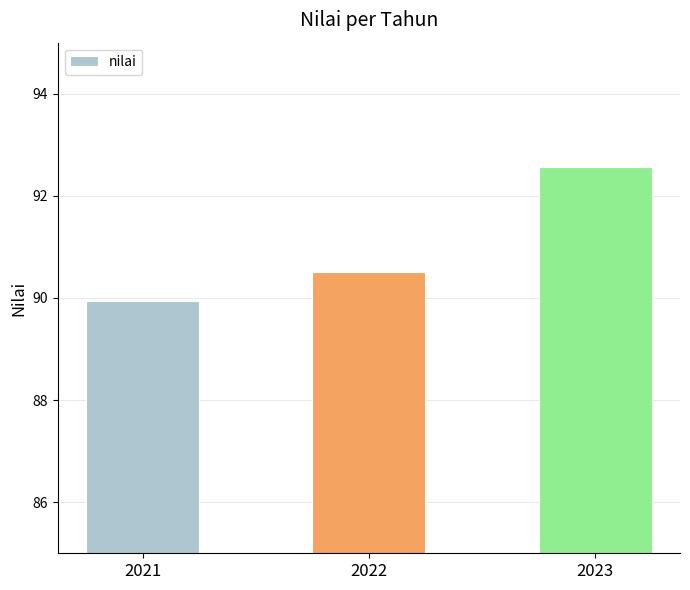

Rank the categories by value from lowest to highest.

2021, 2022, 2023